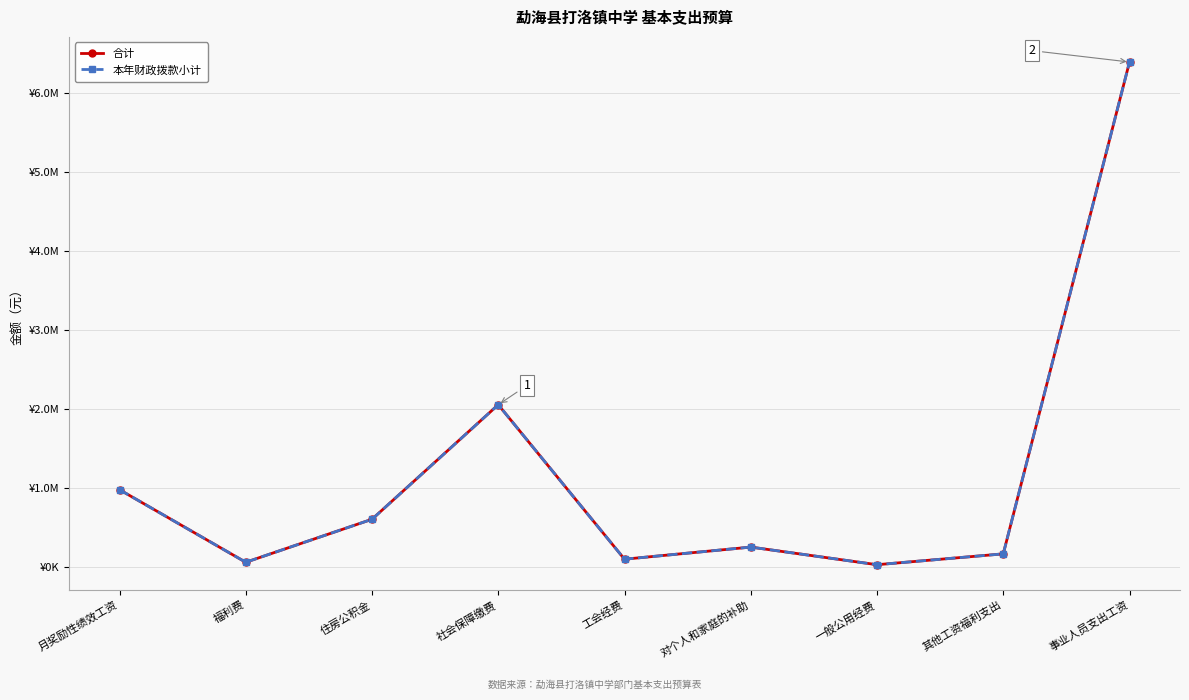

The value of 合计 at 对个人和家庭的补助 is 254175.0. True or false?

True